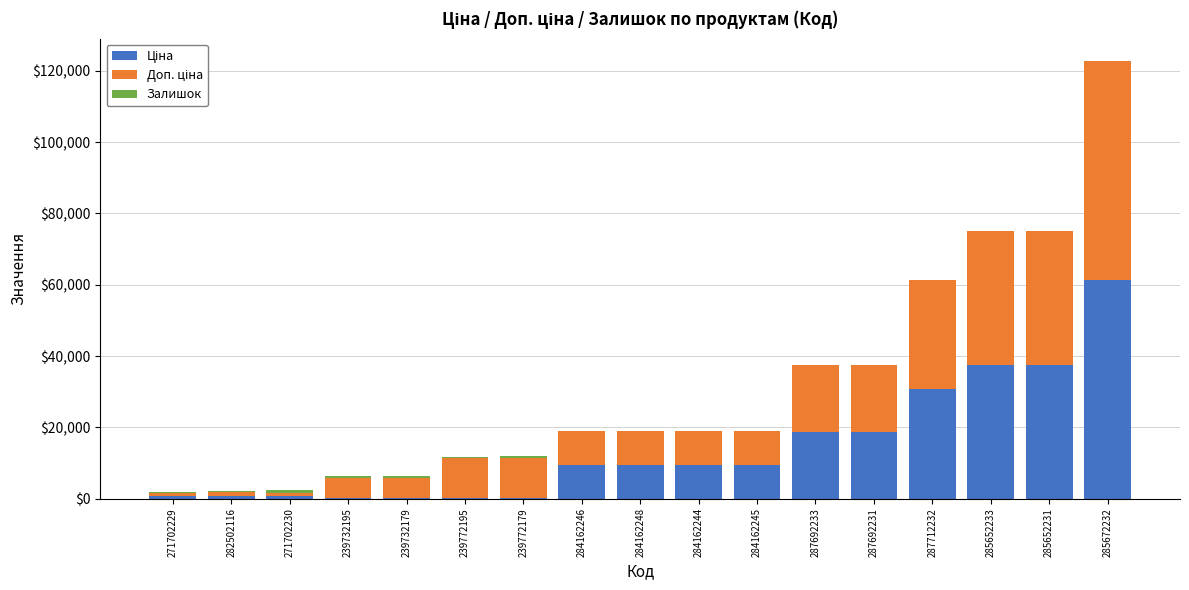

At which category is the sum across all series the highest?

285672232